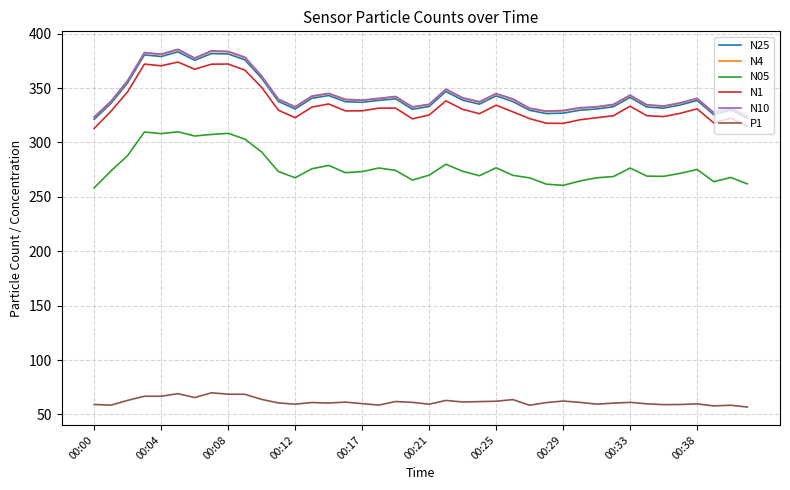

True or false: N05 and N4 intersect in this chart.

False